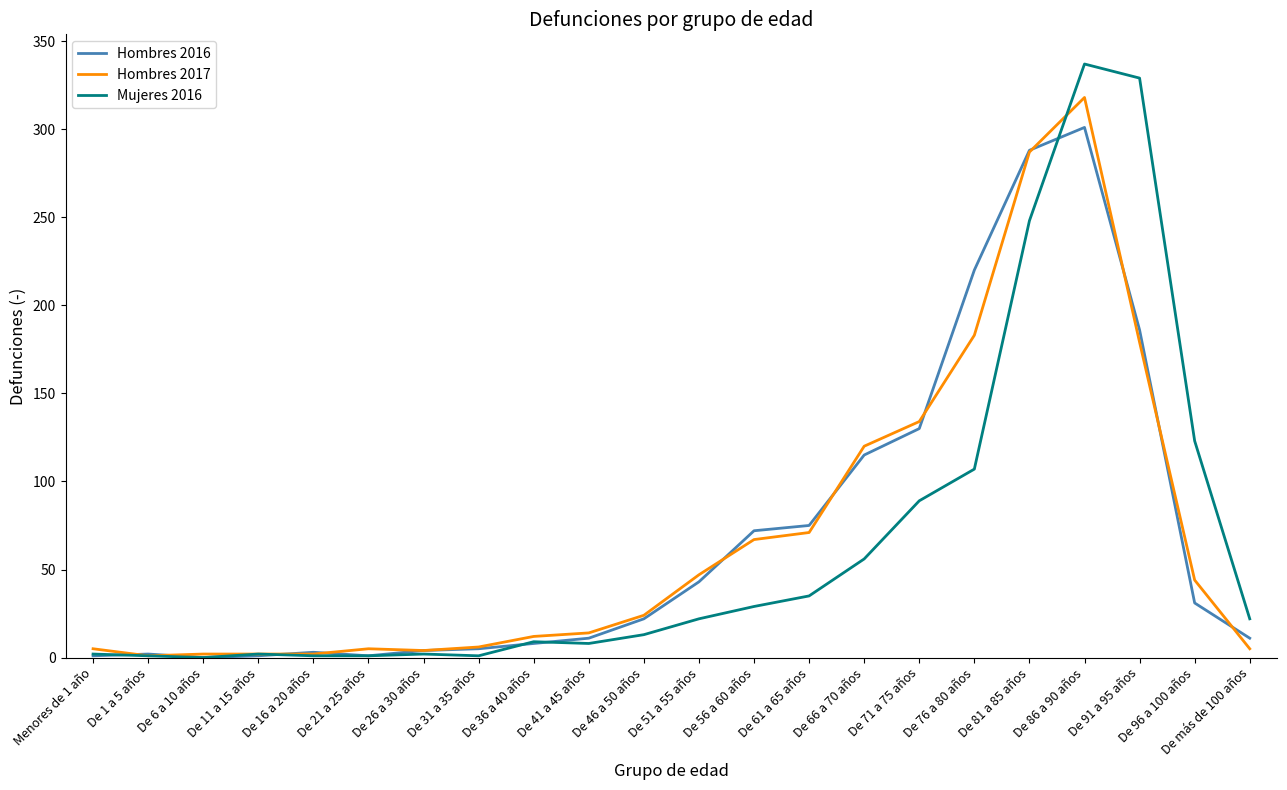

Which category has the highest value in the Hombres 2017 series?

De 86 a 90 años